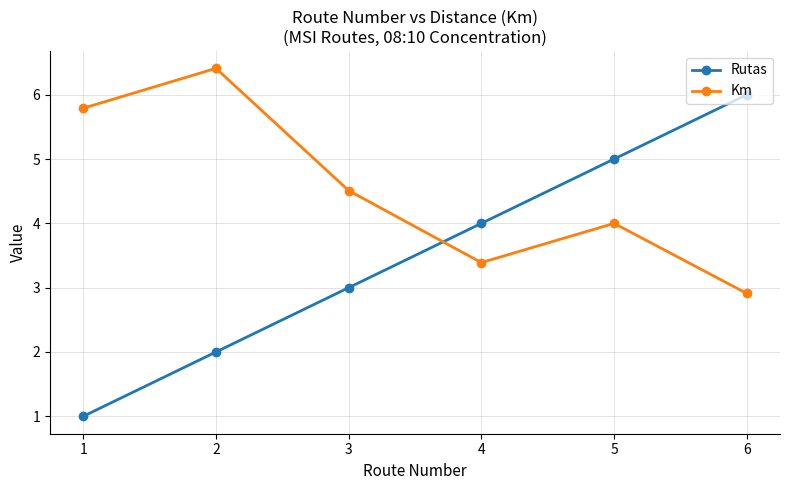

True or false: Rutas has more than 0 points higher than both neighbors.

False